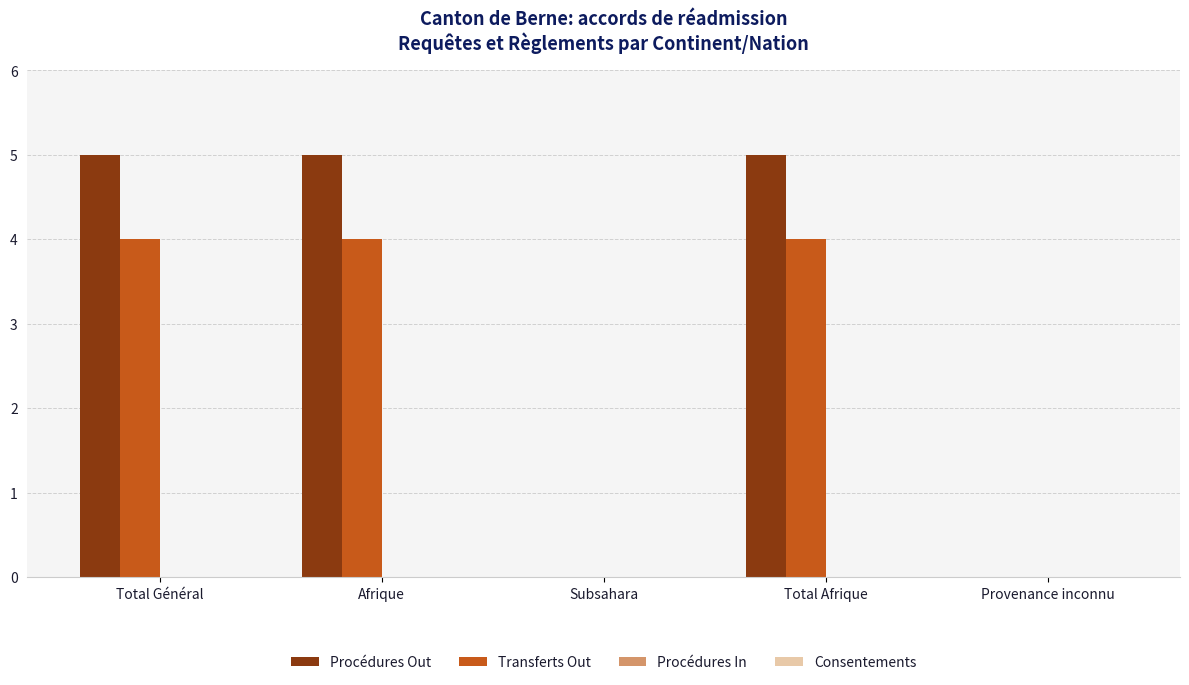

How many groups of bars are there?

5